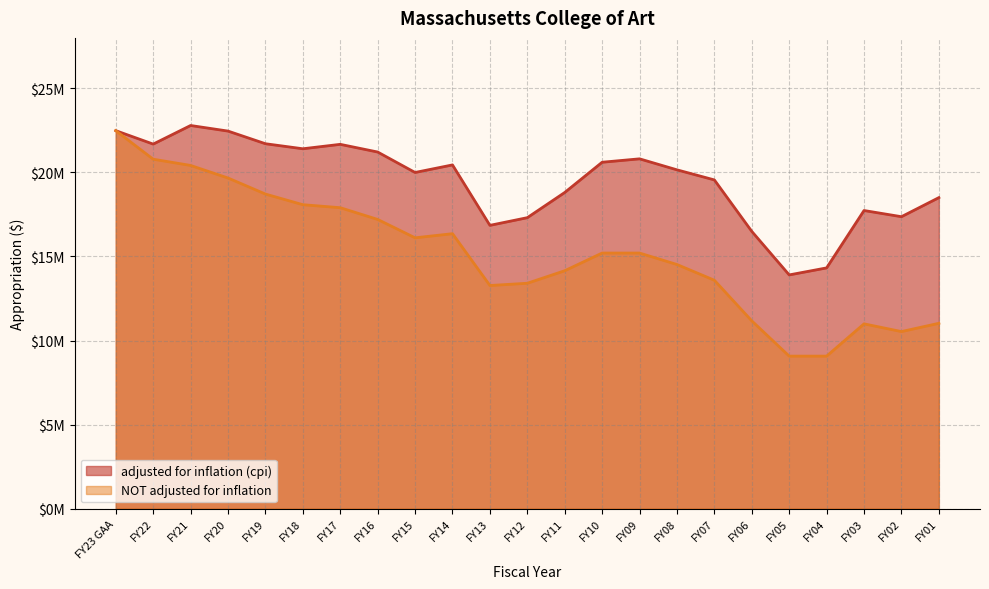

True or false: adjusted for inflation (cpi) and NOT adjusted for inflation cross at least once.

False